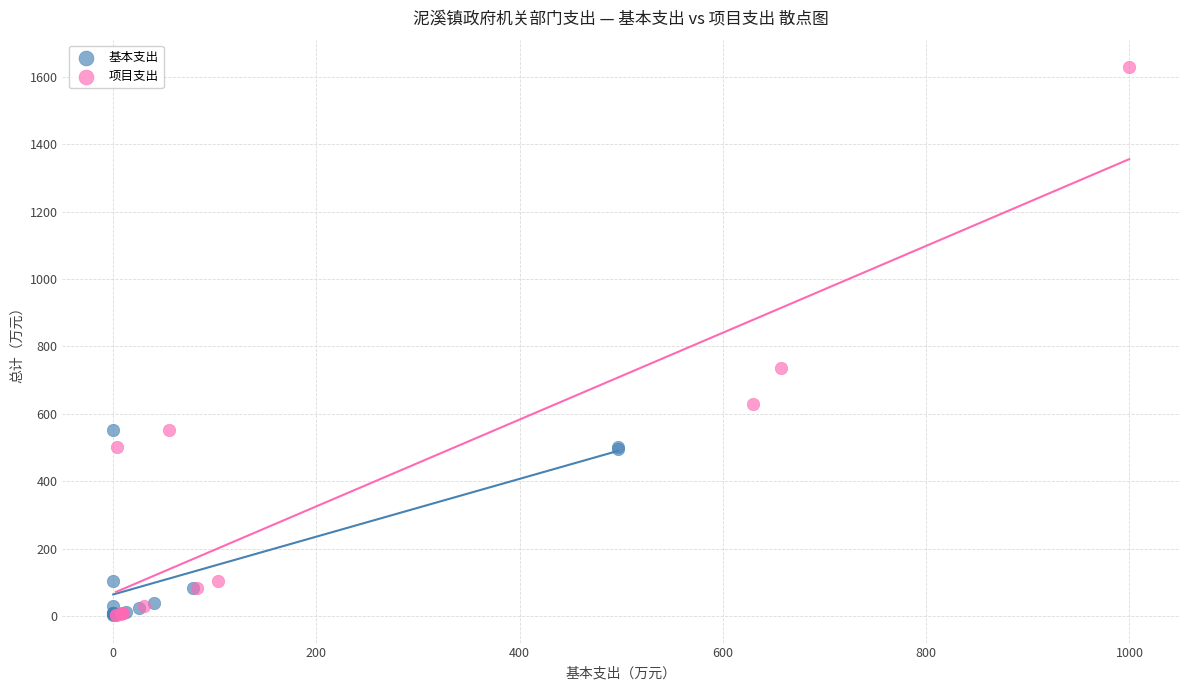

Which series reaches the maximum Y coordinate?

项目支出